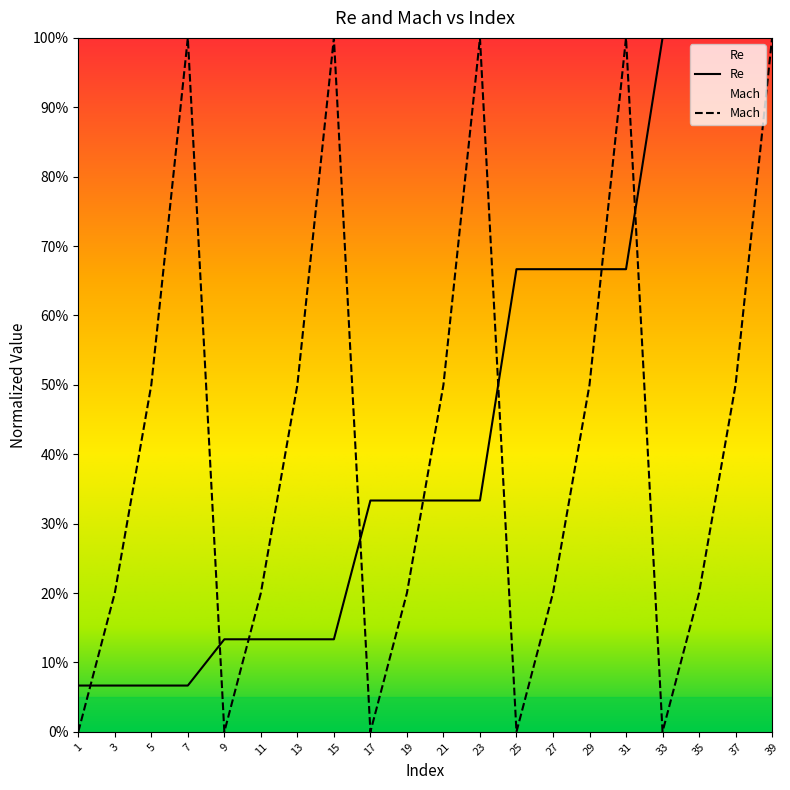

Rank the categories by Re value from highest to lowest.

33, 35, 37, 39, 25, 27, 29, 31, 17, 19, 21, 23, 9, 11, 13, 15, 1, 3, 5, 7